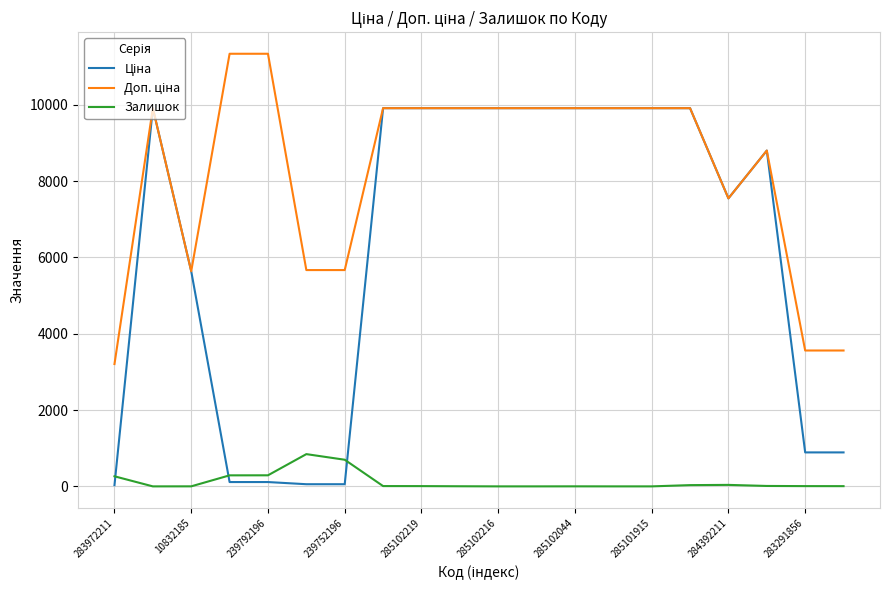

What is the maximum value shown in the chart?

11334.0